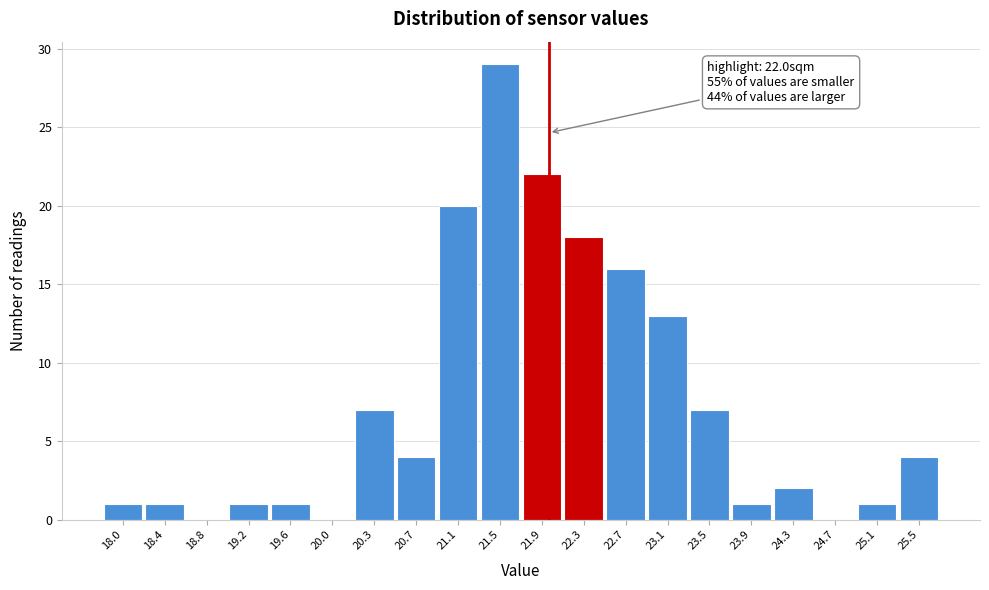

Which range on the x-axis has the tallest bar?

21.35 to 21.75